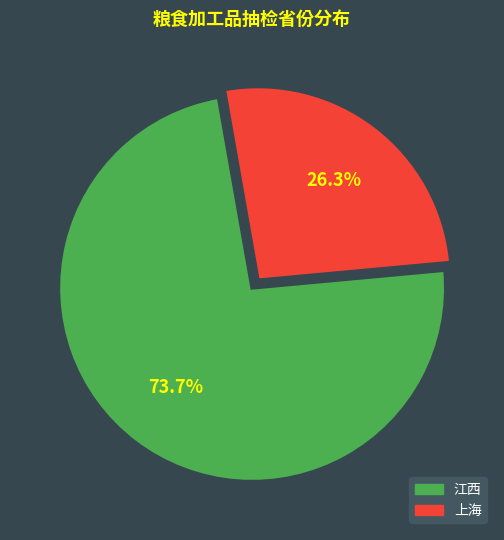

Which category has the smallest portion of the pie?

上海